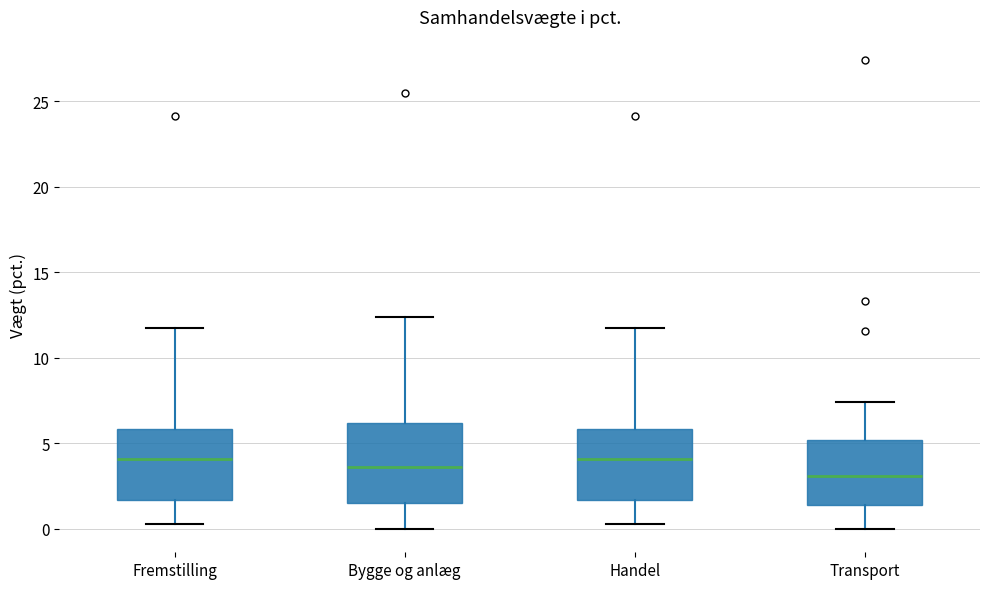

Reading left to right, transcribe this box plot: for each box, give where its median line is, the range the box spans, and where its two whiskers end, as read against the y-axis. The values are not printed on the chart, so give them approximately, as read against the axis.

Fremstilling: median 4.0, box 1.5 to 6.0, whiskers 0.5 to 11.5
Bygge og anlæg: median 3.5, box 1.5 to 6.0, whiskers 0.0 to 12.5
Handel: median 4.0, box 1.5 to 6.0, whiskers 0.5 to 11.5
Transport: median 3.0, box 1.5 to 5.0, whiskers 0.0 to 7.5